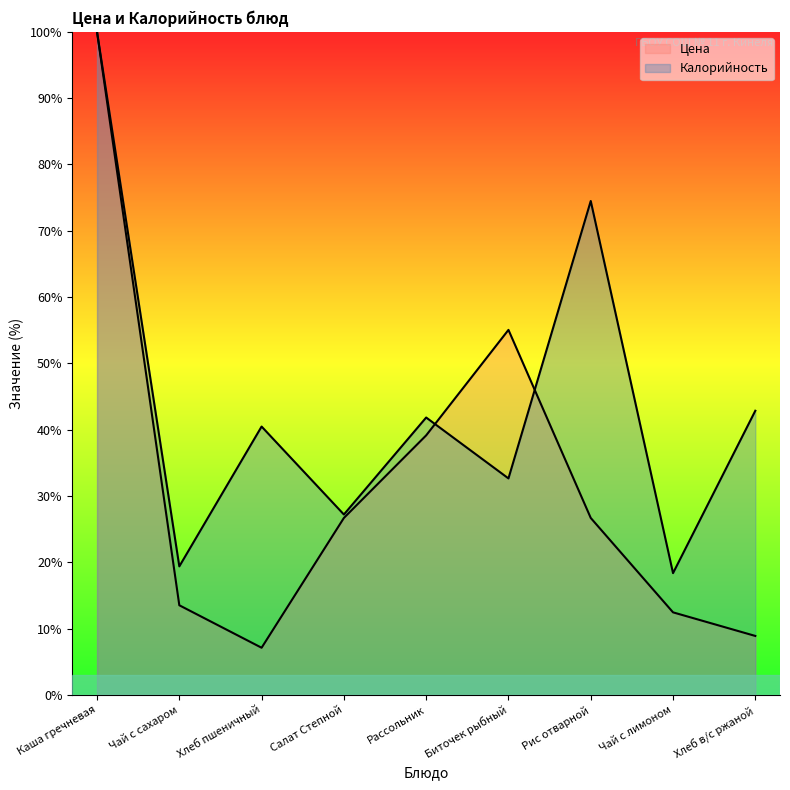

Where is the first local minimum for Цена?

Хлеб пшеничный